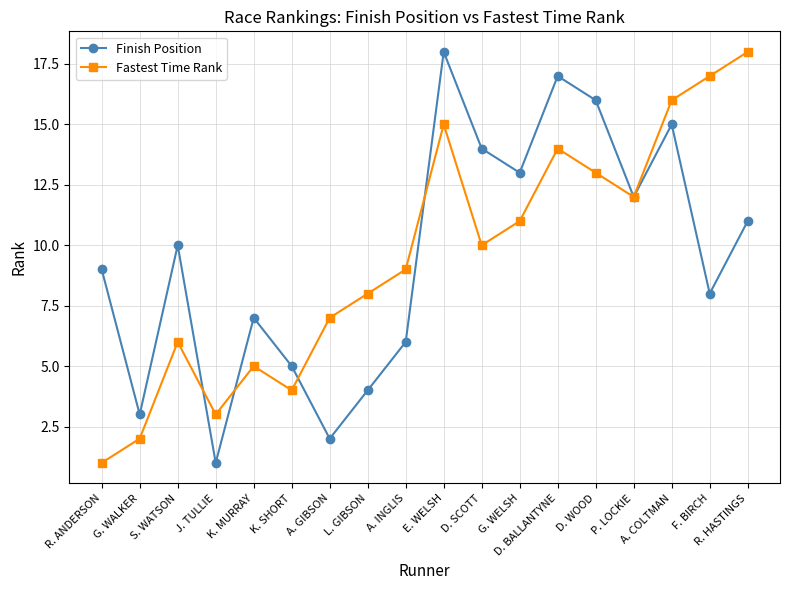

How many series are shown in this chart?

2